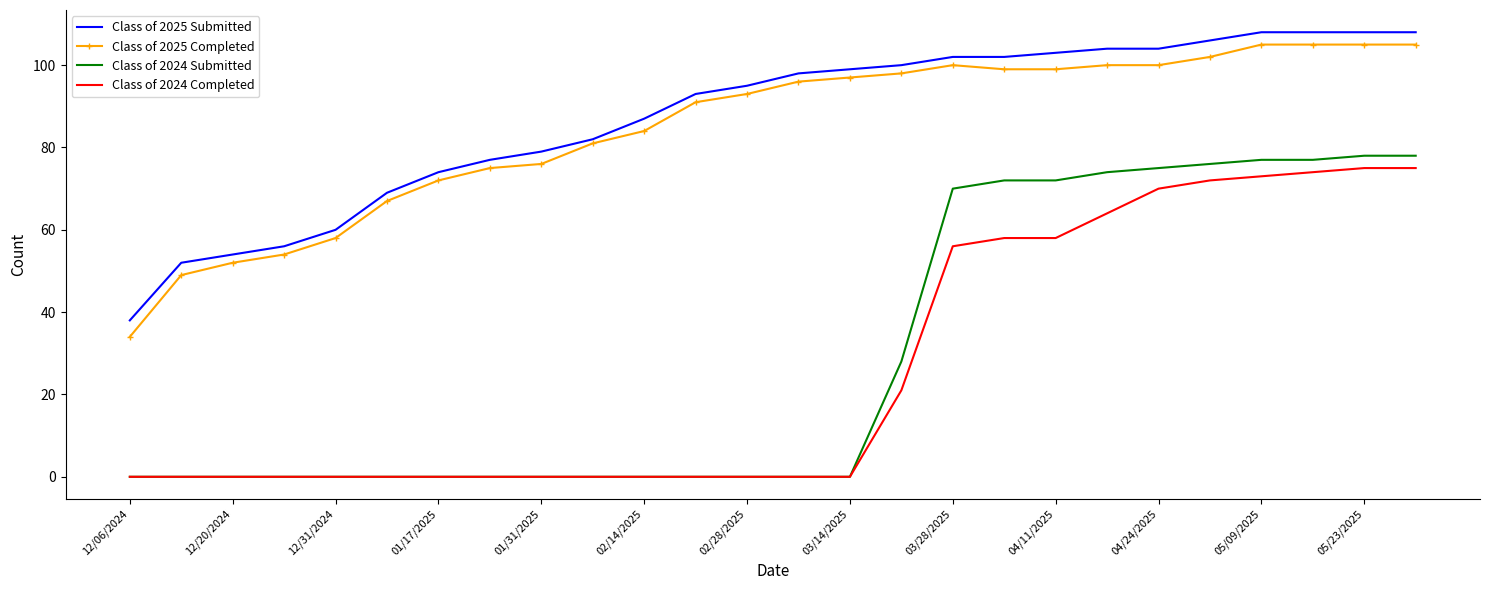

Which series has the widest spread of values?

Class of 2024 Submitted